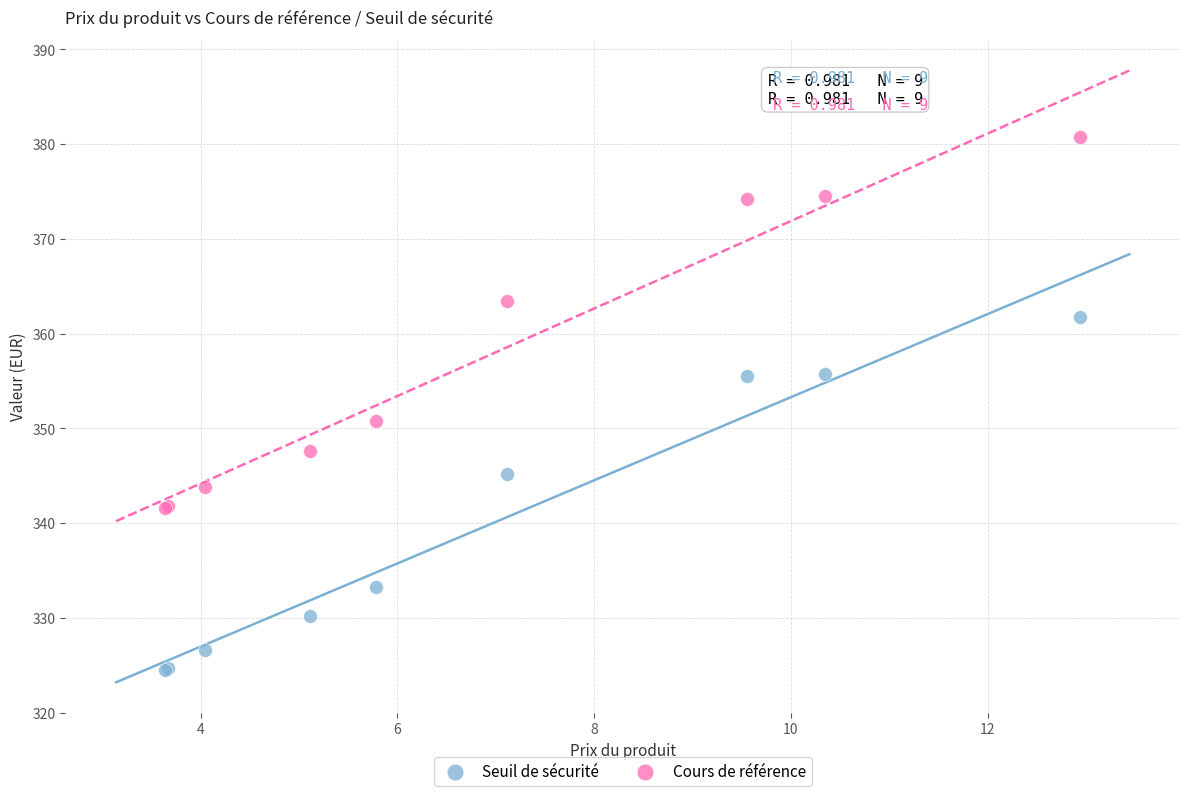

What is the X range (max minus min) for the scatter plot?

9.3